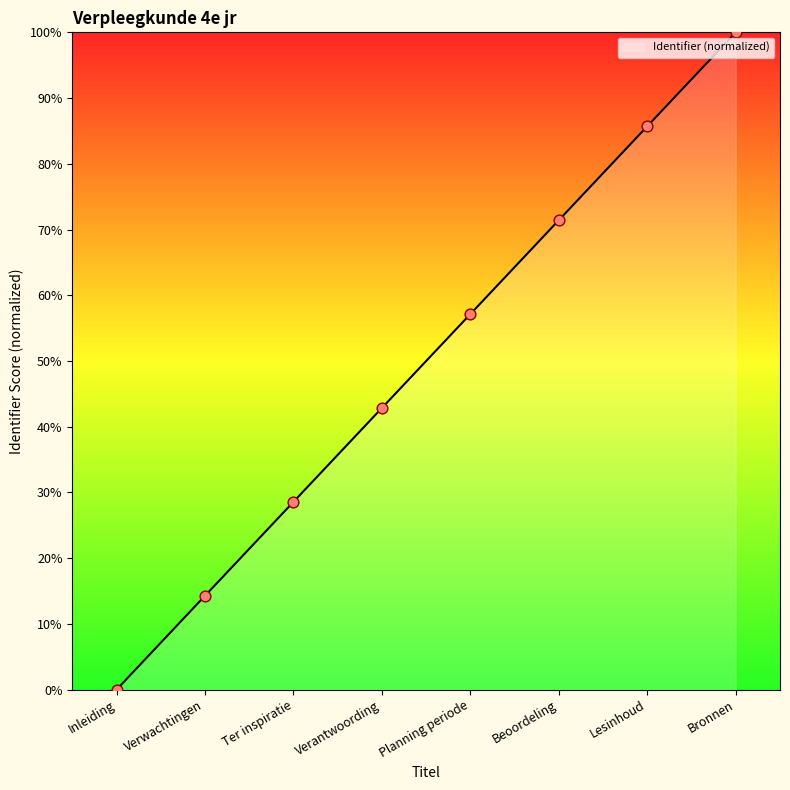

What is the change in value from Ter inspiratie to Beoordeling?

+42.9